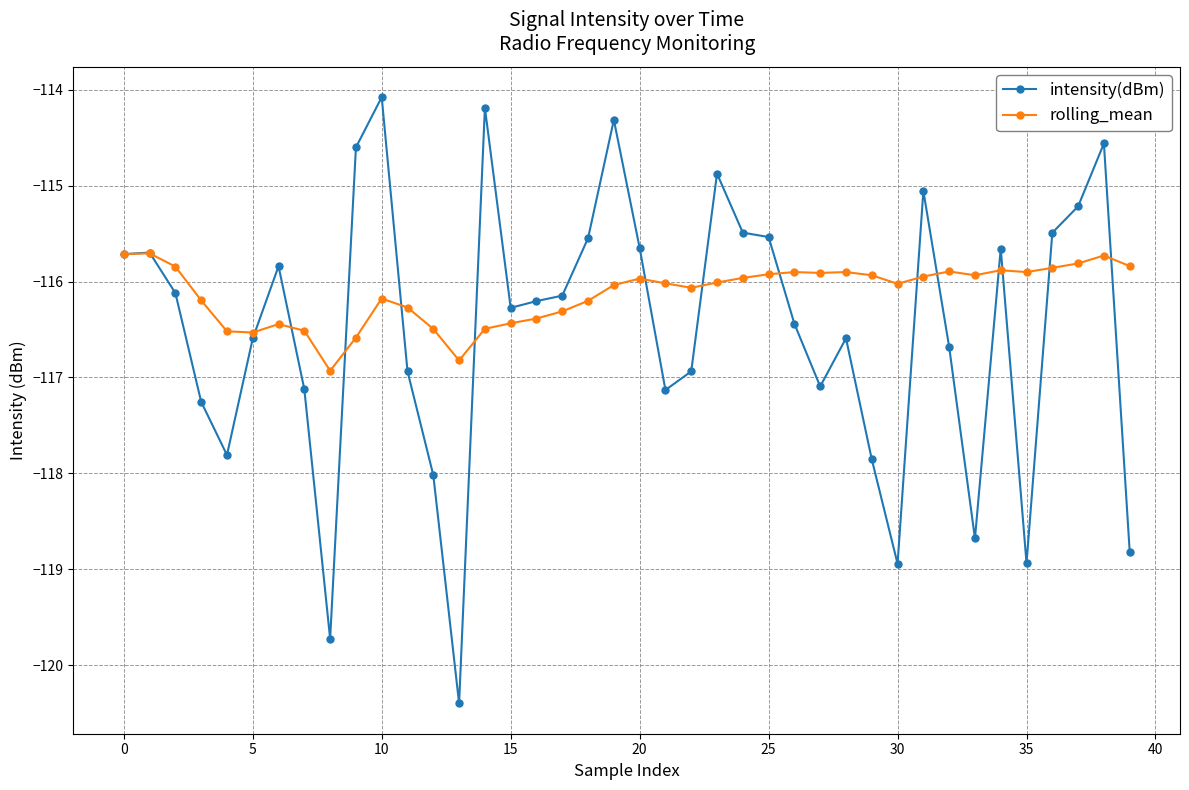

How many lines are shown in the chart?

2